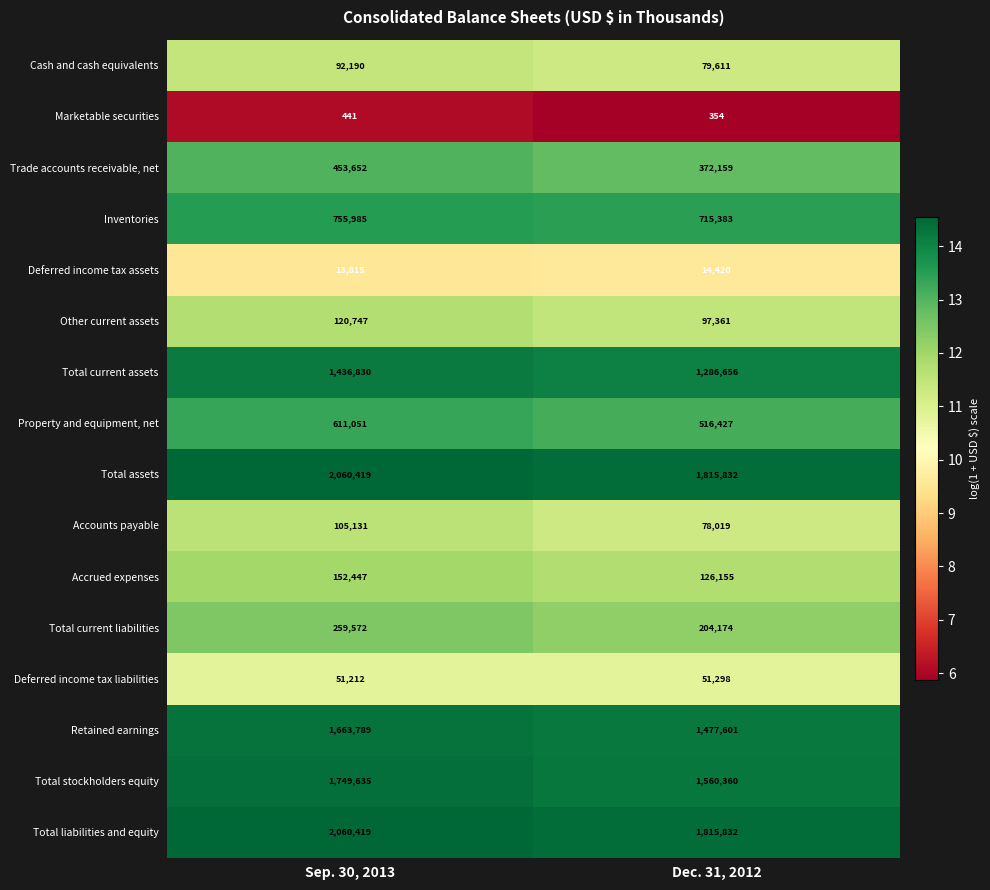

What is the total value across all series at Sep. 30, 2013?

11587335